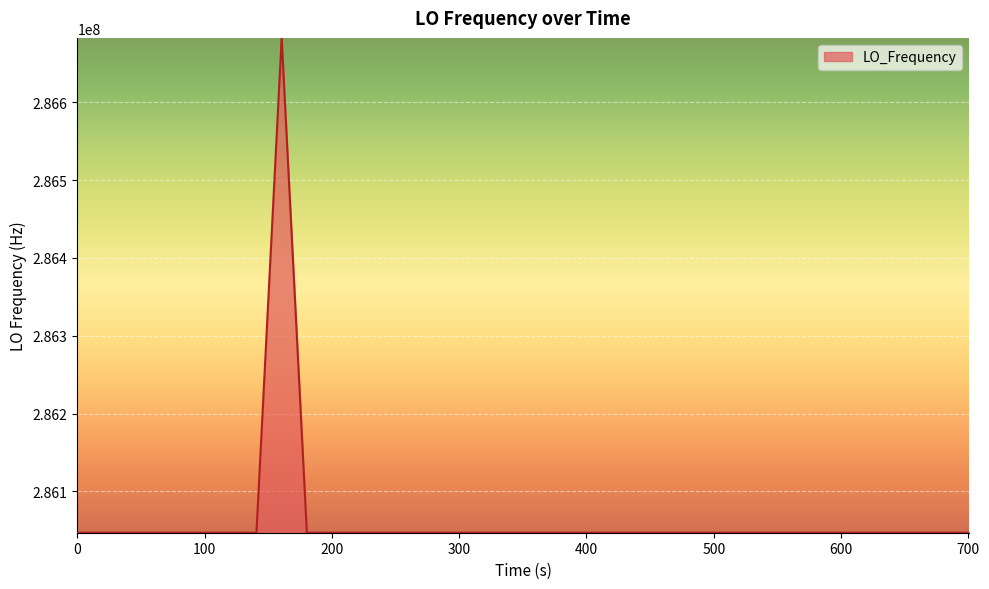

What is the minimum value shown in the chart?

286046996.5